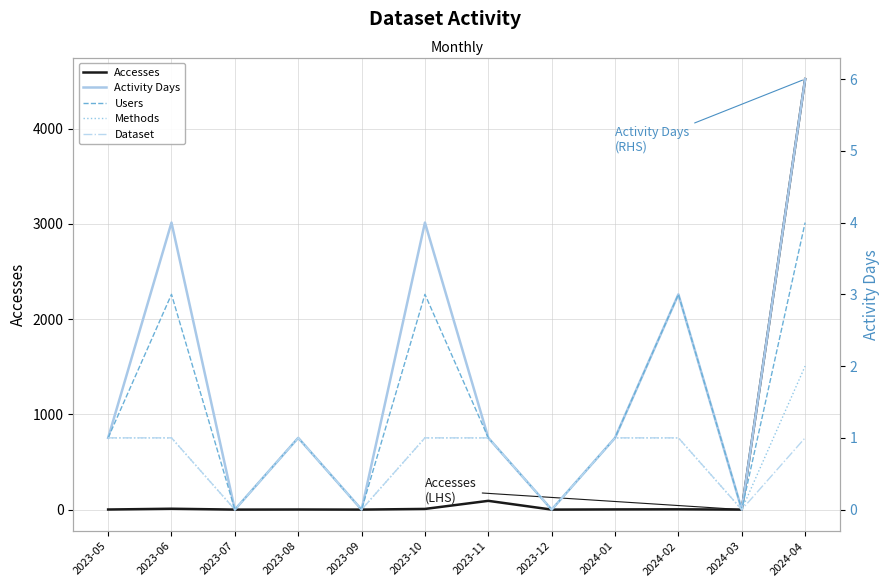

At how many categories does at least one series exceed 3876?

1